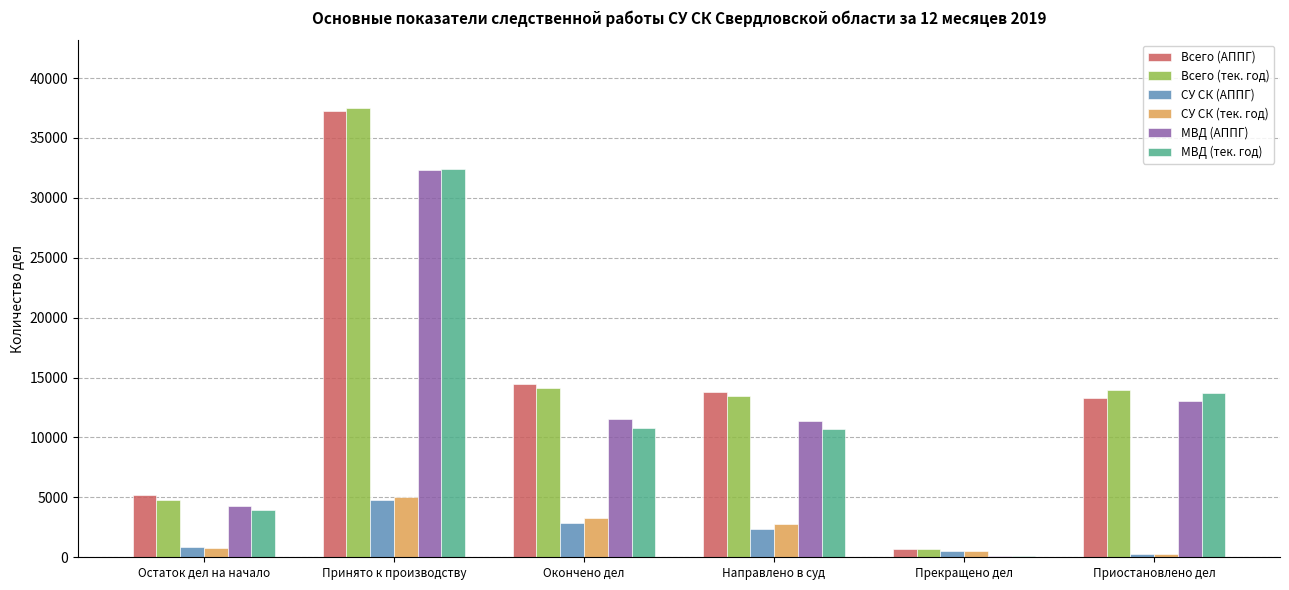

What is the total value across all series at Принято к производству?

149391